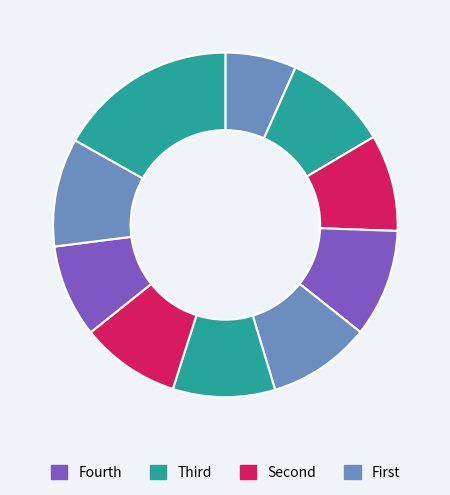

Which slice is the smallest?

pct05